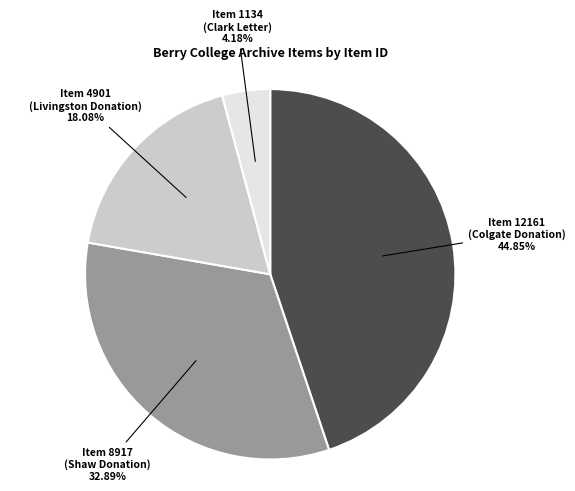

How many slices are in this pie chart?

4